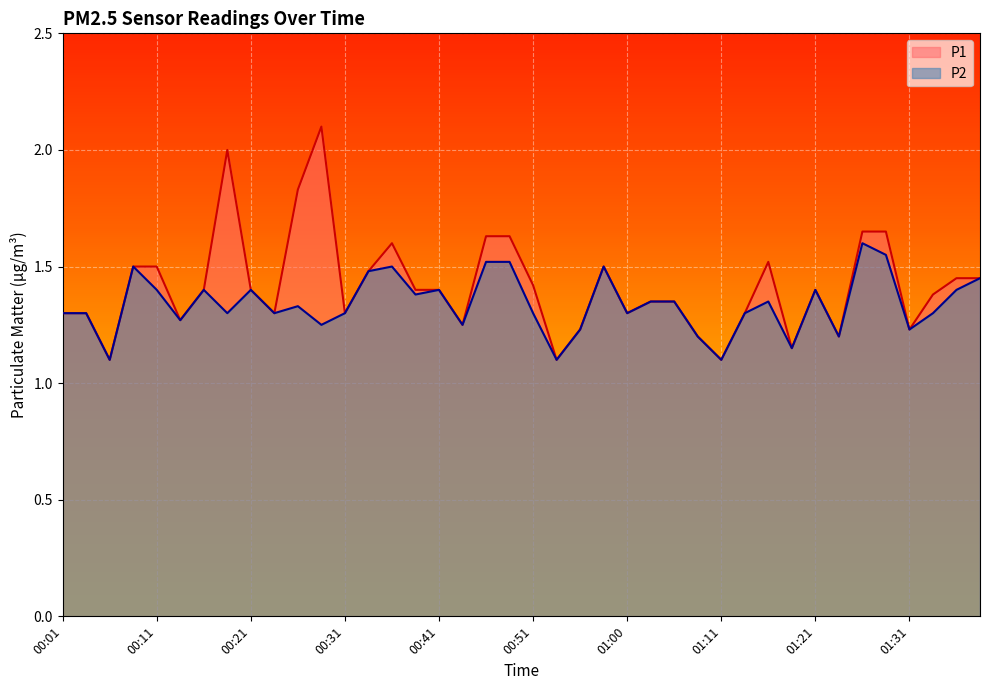

Count the P2 values in the range 1 to 2.

40